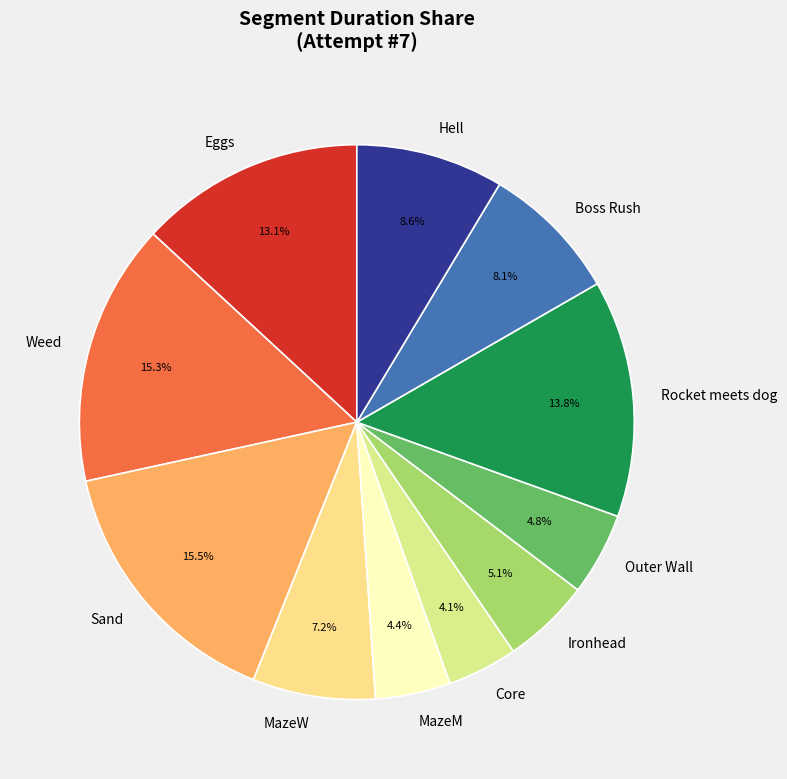

Between Hell and Ironhead, which is larger?

Hell